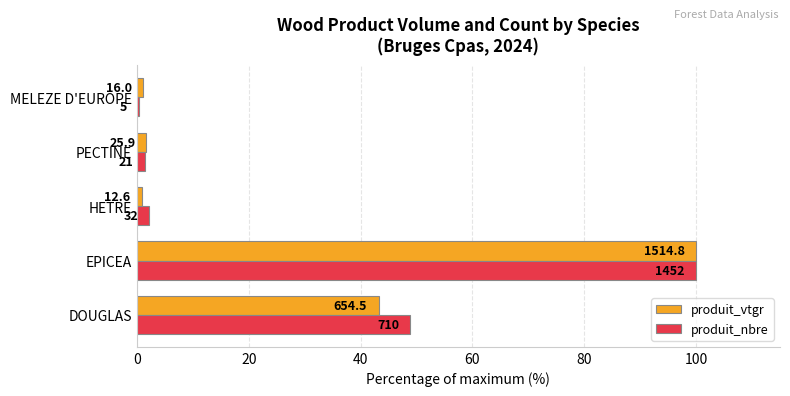

Reading left to right, list all the values displayed in this chart.

produit_vtgr: 43.2	100.0	0.8	1.7	1.1
produit_nbre: 48.9	100.0	2.2	1.4	0.3